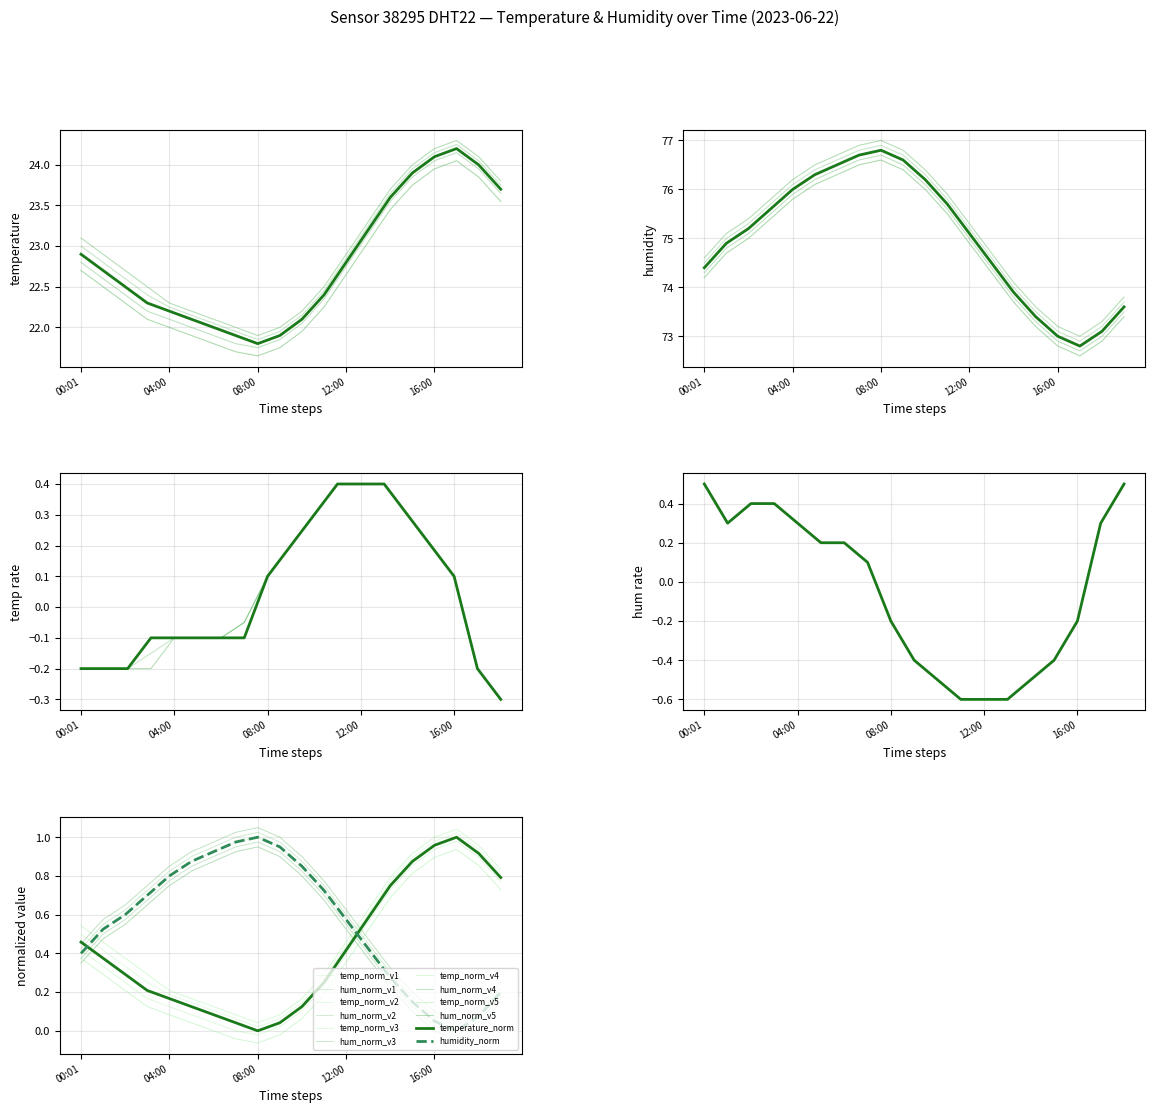

What is the sum of the temperature values at 17 and 13?

47.4